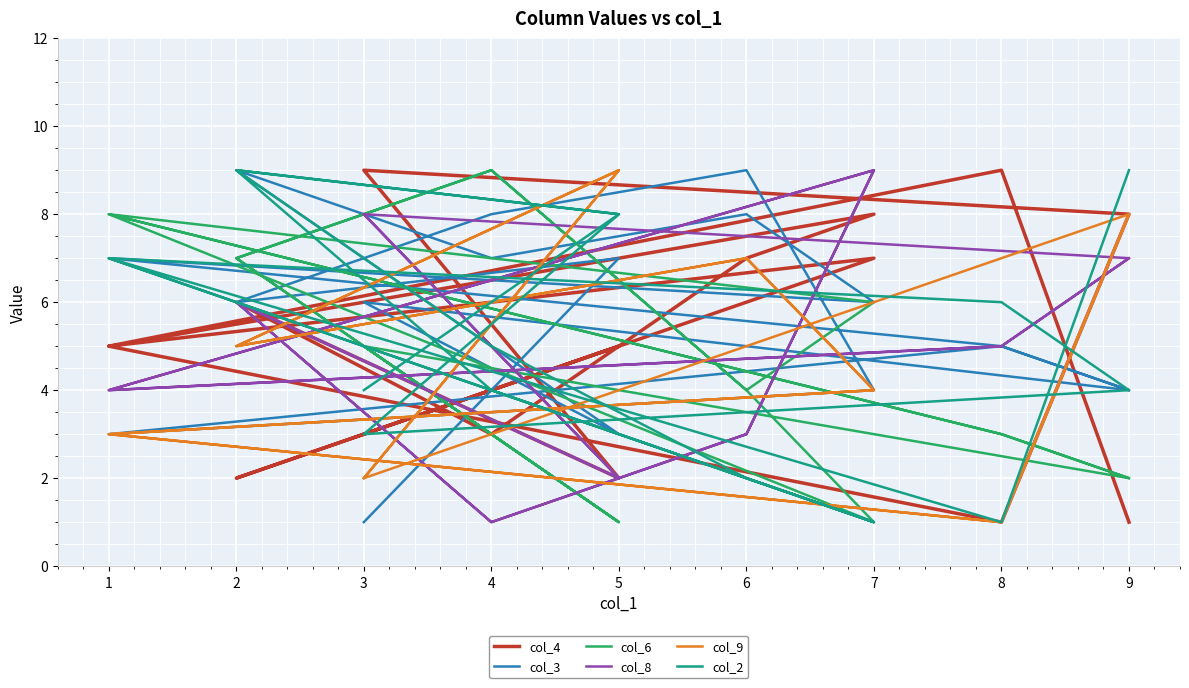

True or false: col_6 and col_8 cross at least once.

True